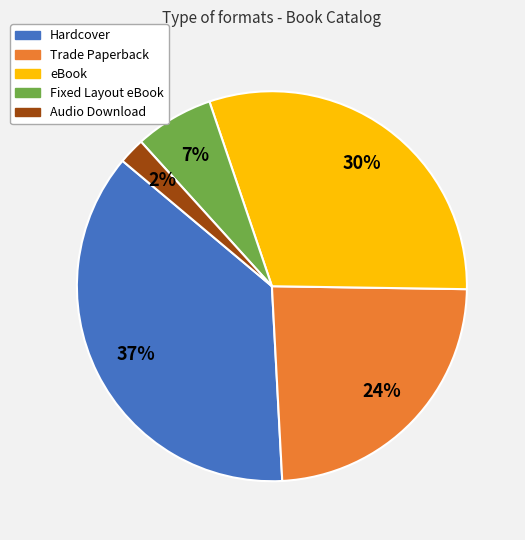

To the nearest percent, what percentage of the pie is Hardcover?

37%